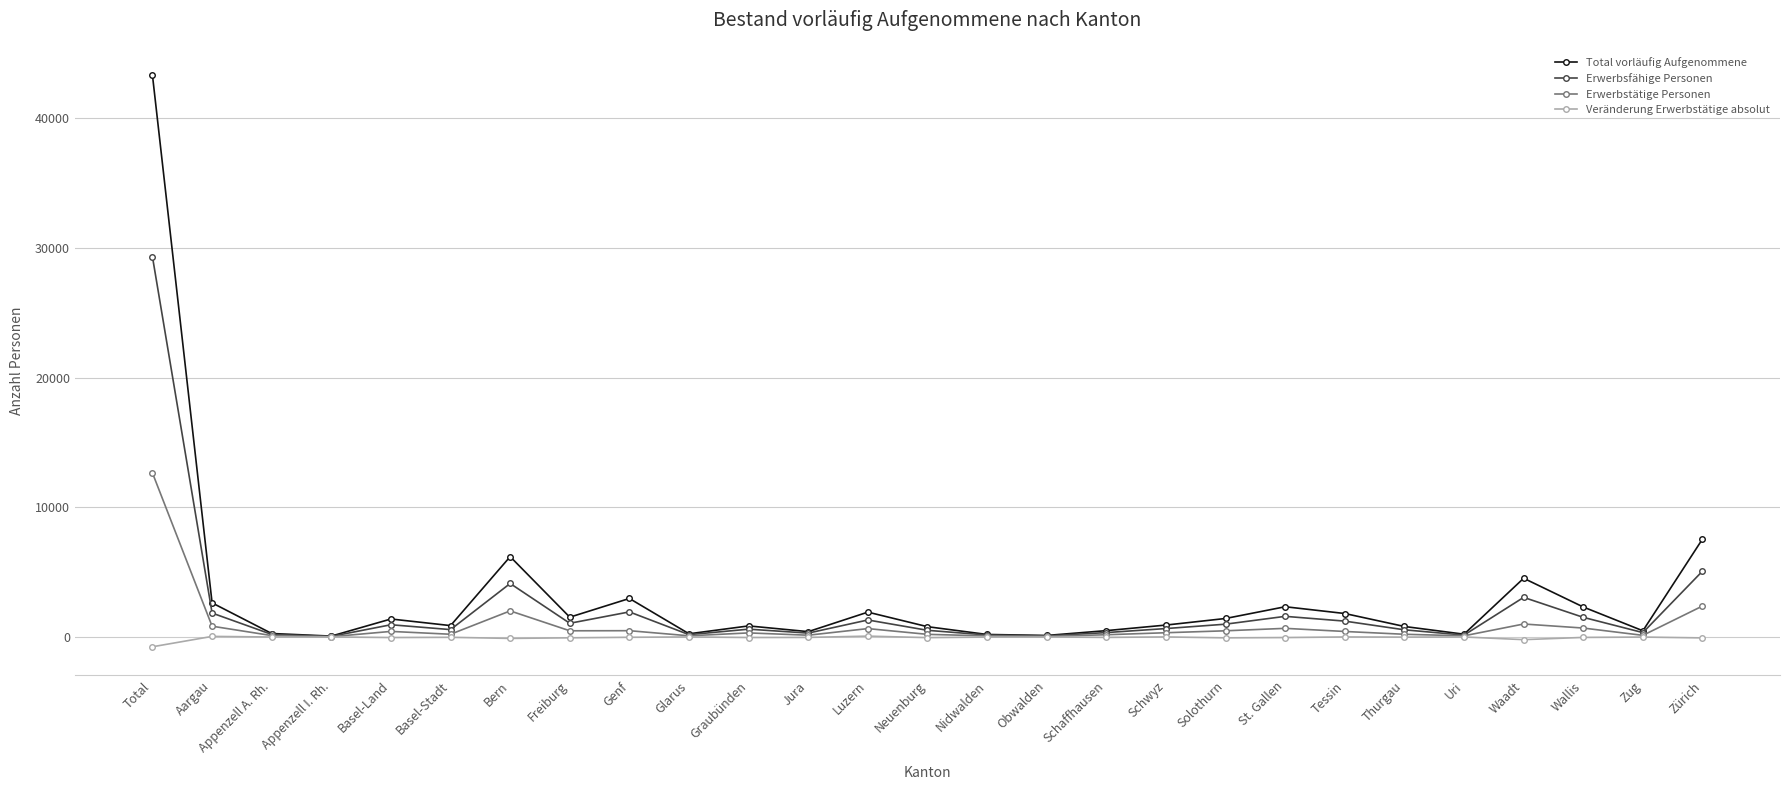

Which label corresponds to the largest value in the chart?

Total